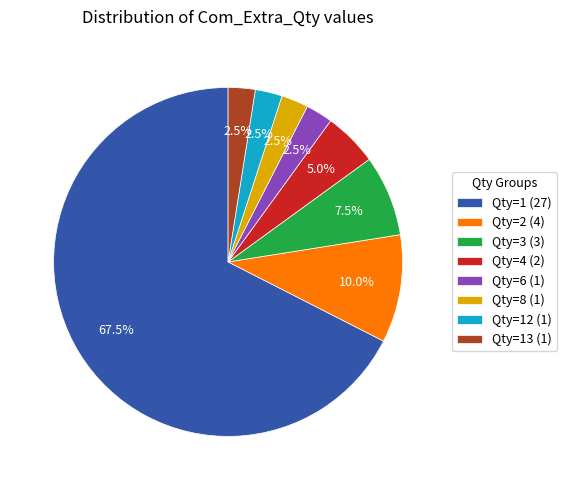

What portion of the pie excludes Qty=13 (1)?

97.5%